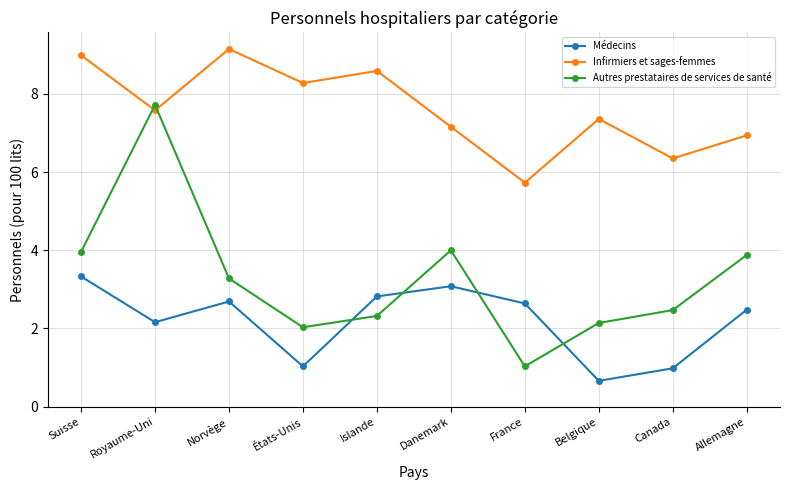

Is it true that Autres prestataires de services de santé equals 10.2 at Royaume-Uni?

False